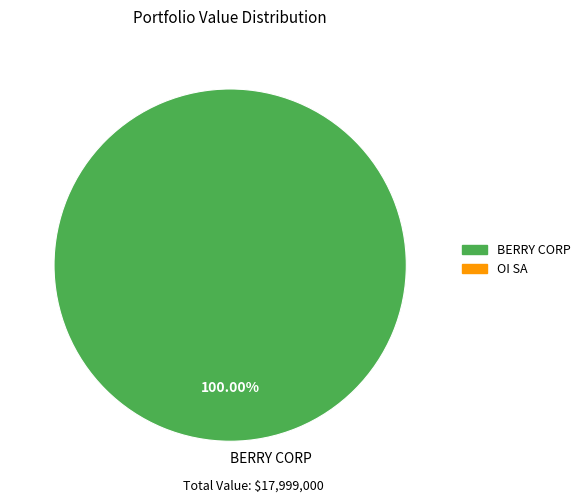

Rank the categories by value from lowest to highest.

BERRY CORP